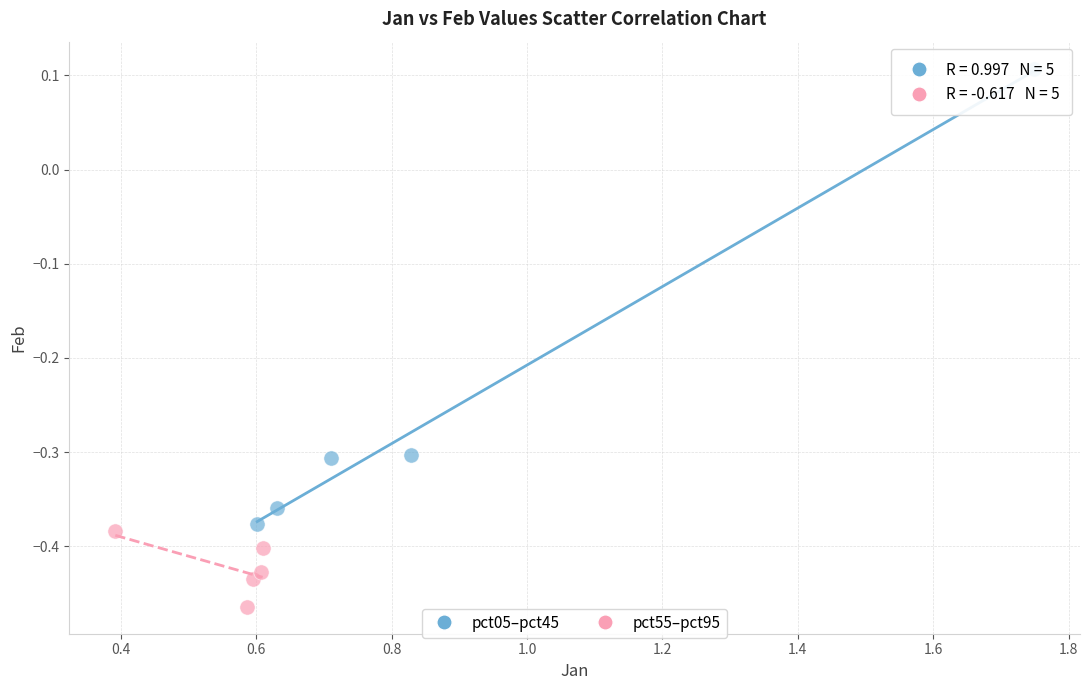

Which series contains the highest Y value?

pct05–pct45